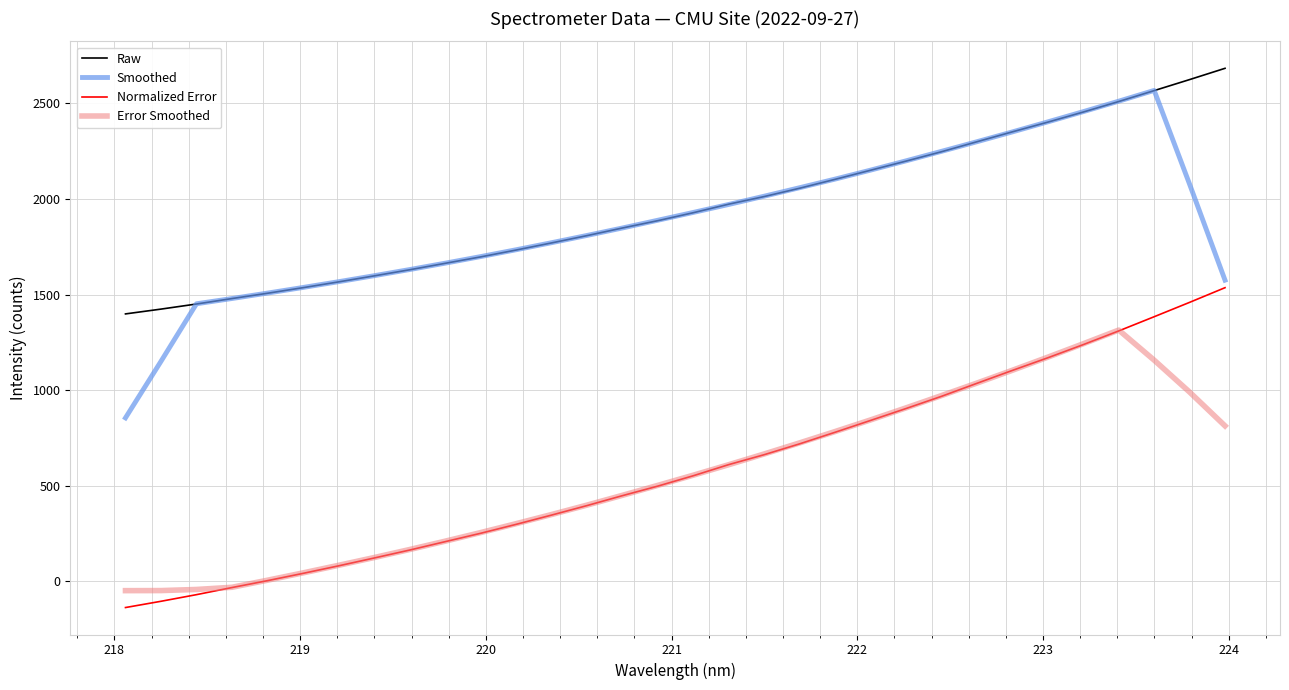

What is the maximum value shown in the chart?

2683.8